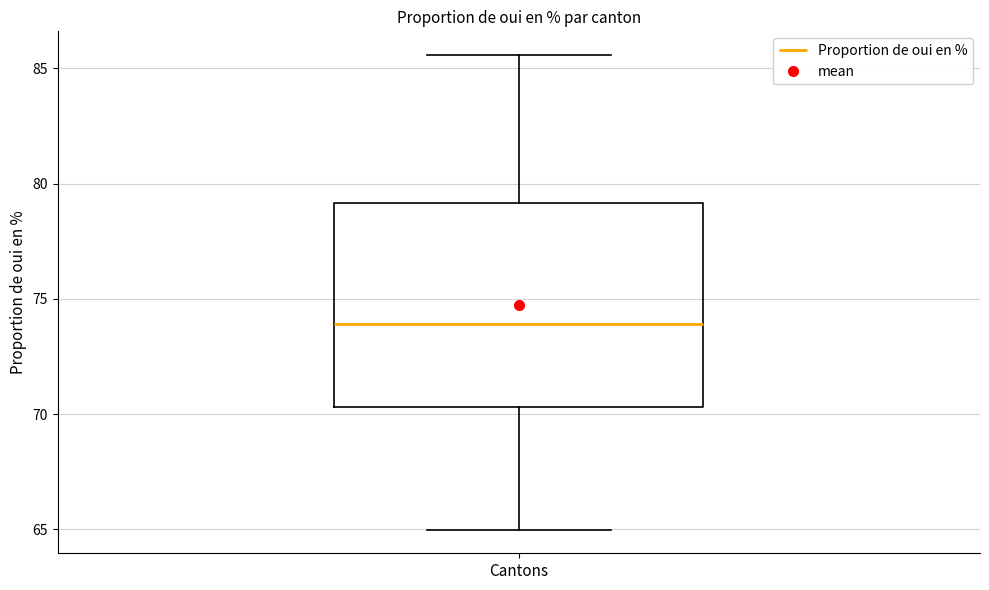

Read this box plot against the y-axis: the position of the median line, the range covered by the box, and the ends of both whiskers. The values are not printed on the chart, so give them approximately, as read against the axis.

median 74.0, box 70.5 to 79.0, whiskers 65.0 to 85.5